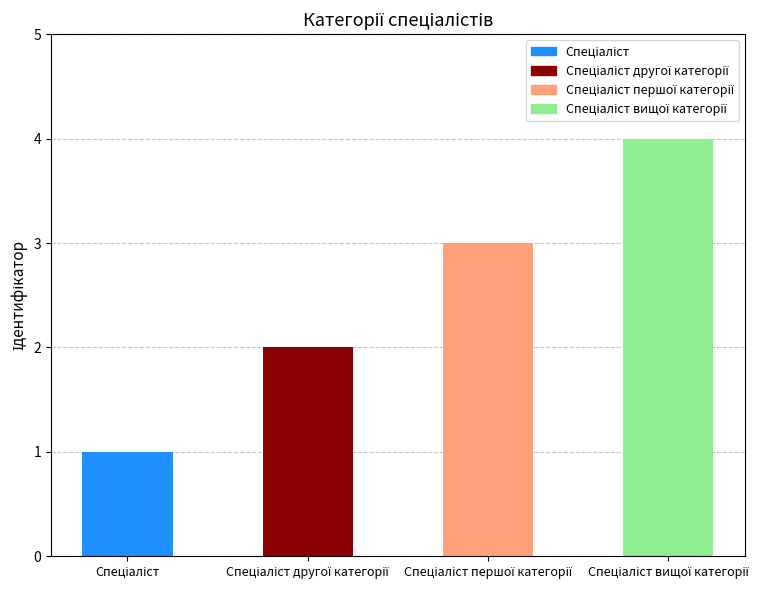

What is the greatest value displayed?

4